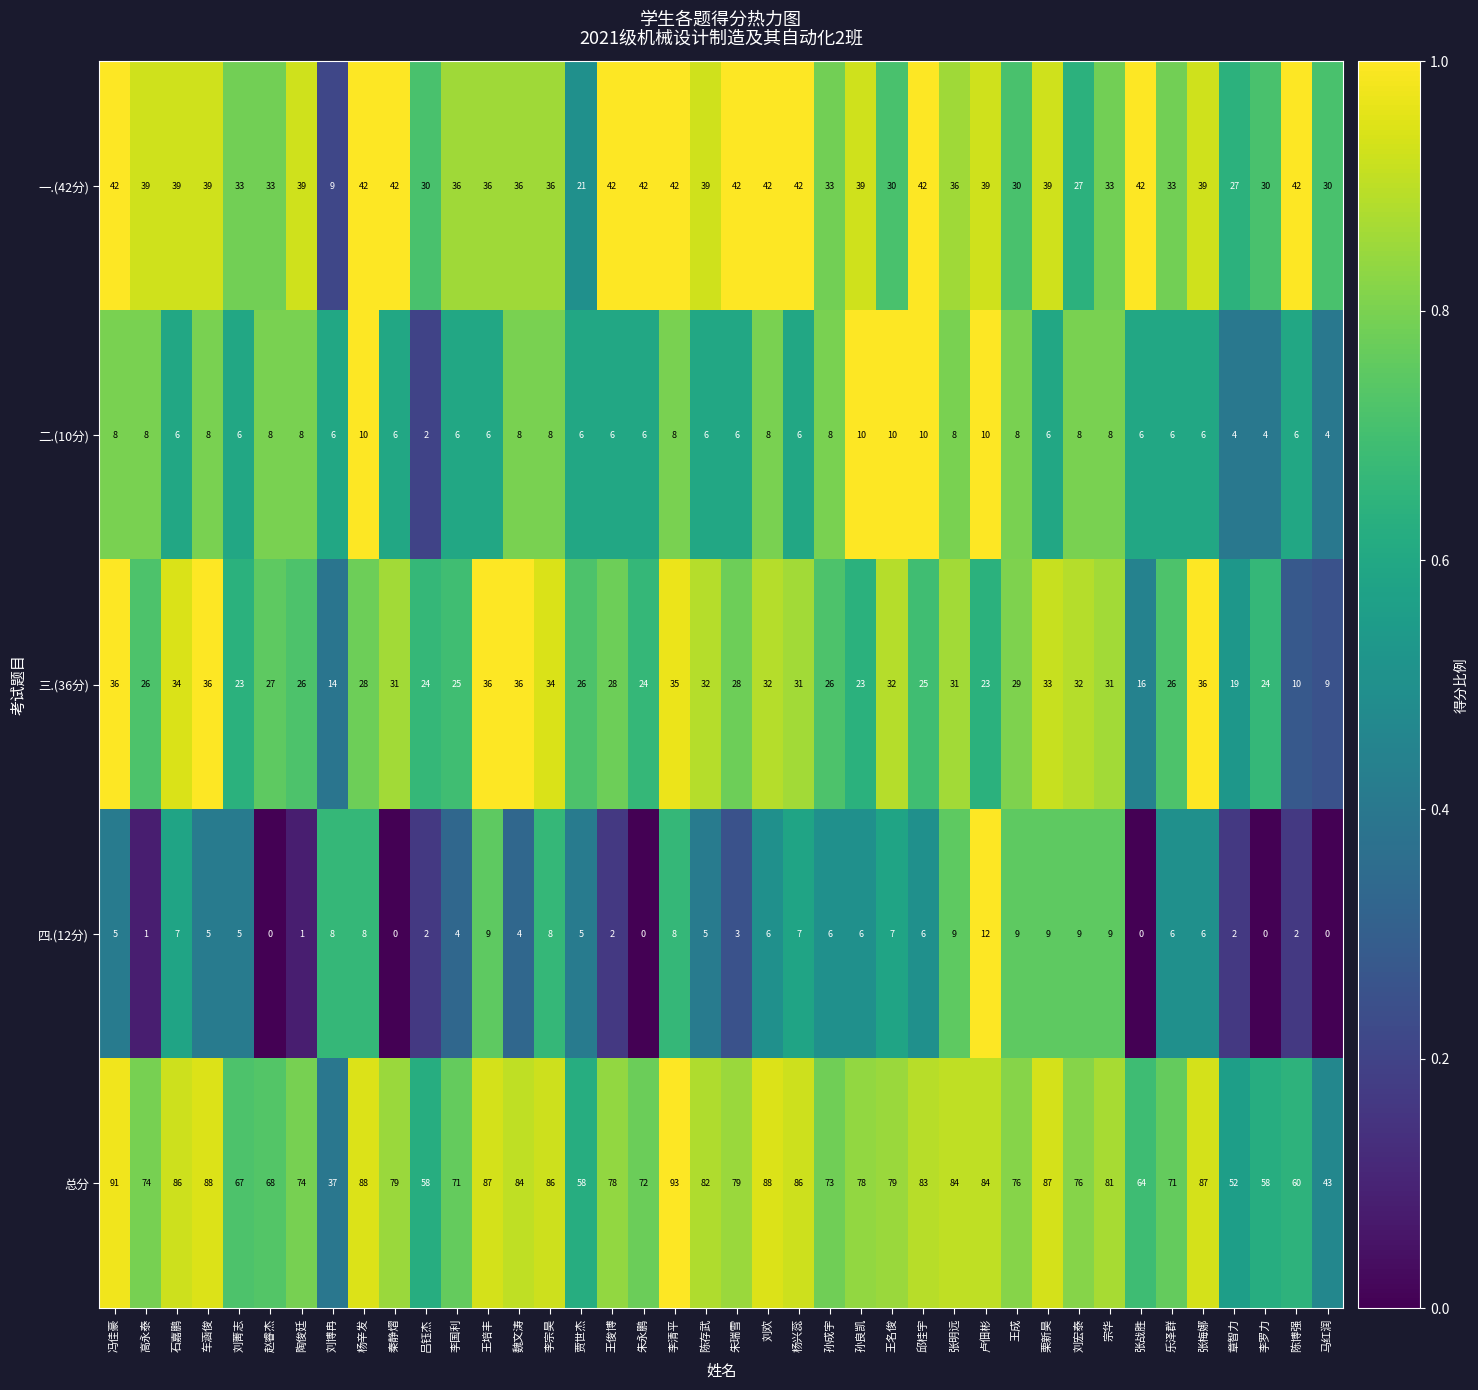

The 三.(36分) series shows 22 at 王名俊. True or false?

False